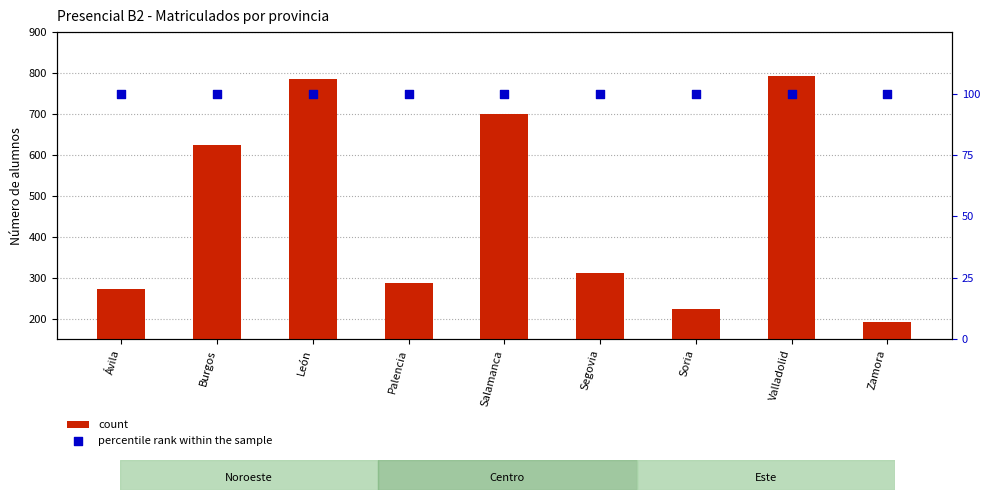

Is the value of count at Ávila greater than the value of percentile rank within the sample at Segovia?

Yes